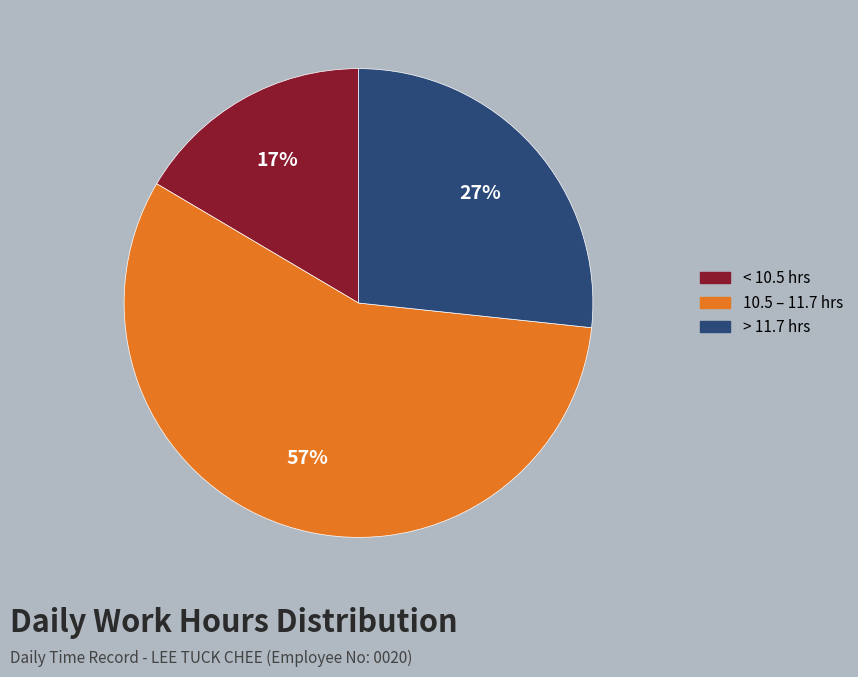

Is there any slice that represents more than half of the pie?

Yes